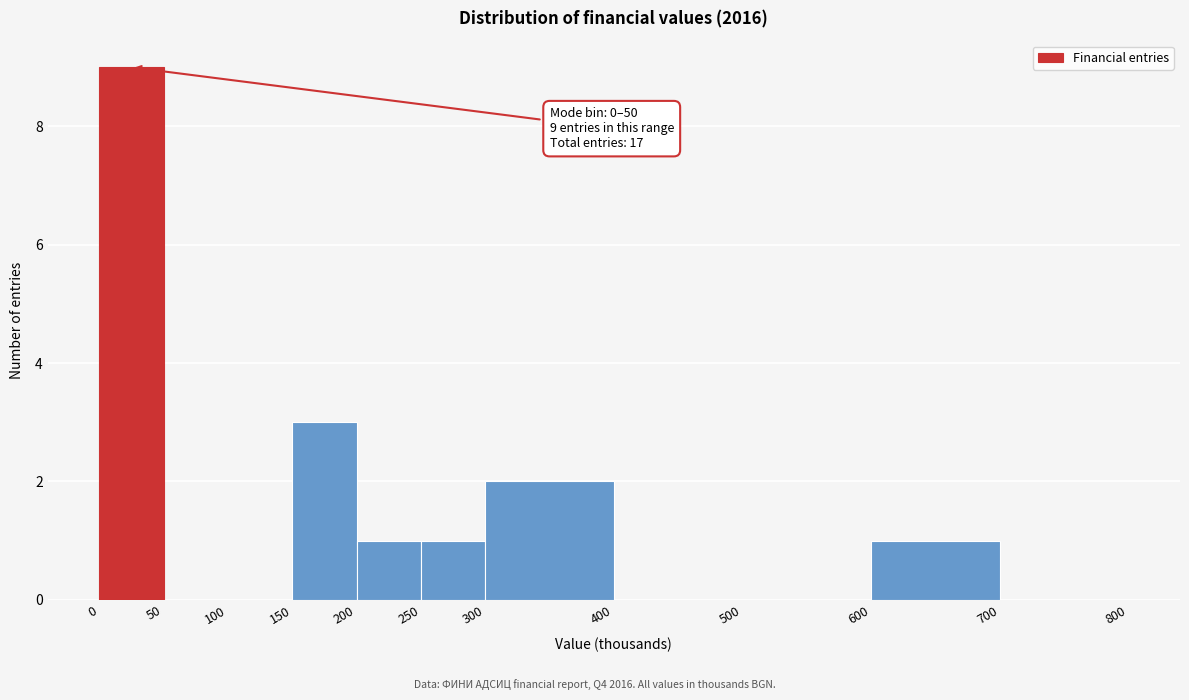

Over which range of the x-axis is the bar tallest?

0 to 50